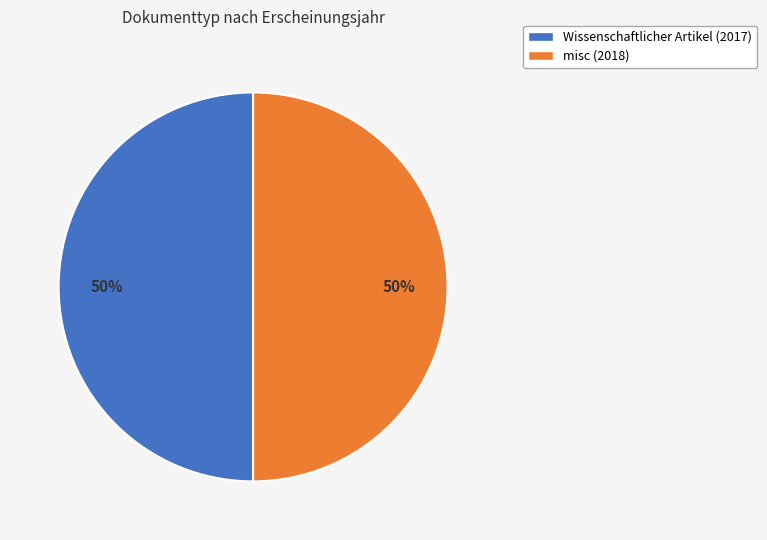

To the nearest percent, what percentage of the pie is misc (2018)?

50%